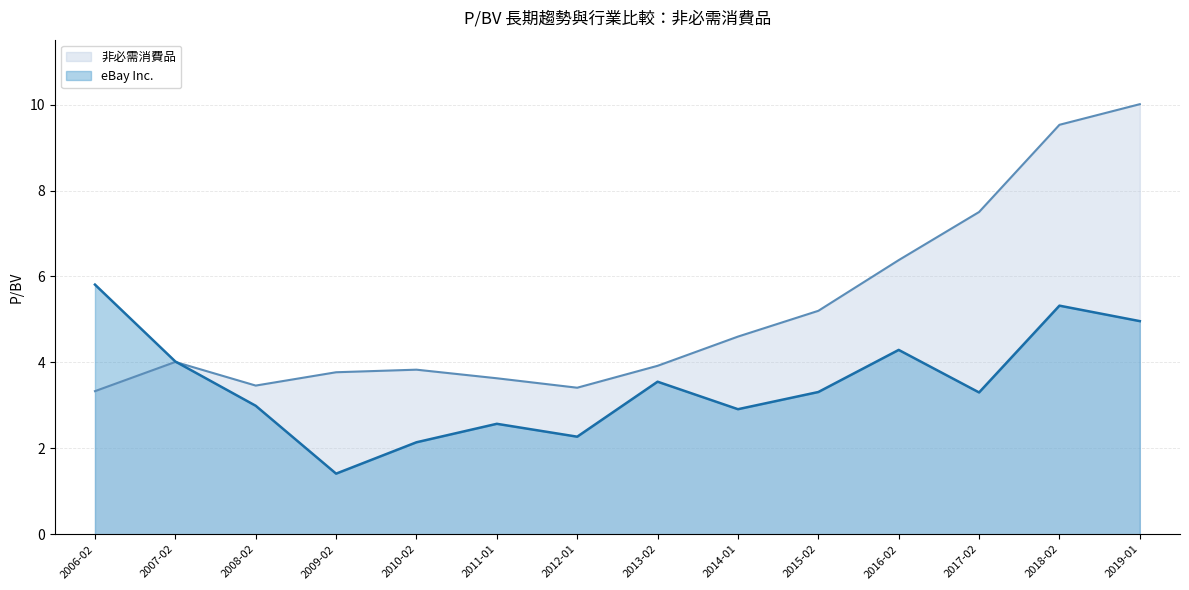

Where is 非必需消費品 nearest to the value 6?

2016-02